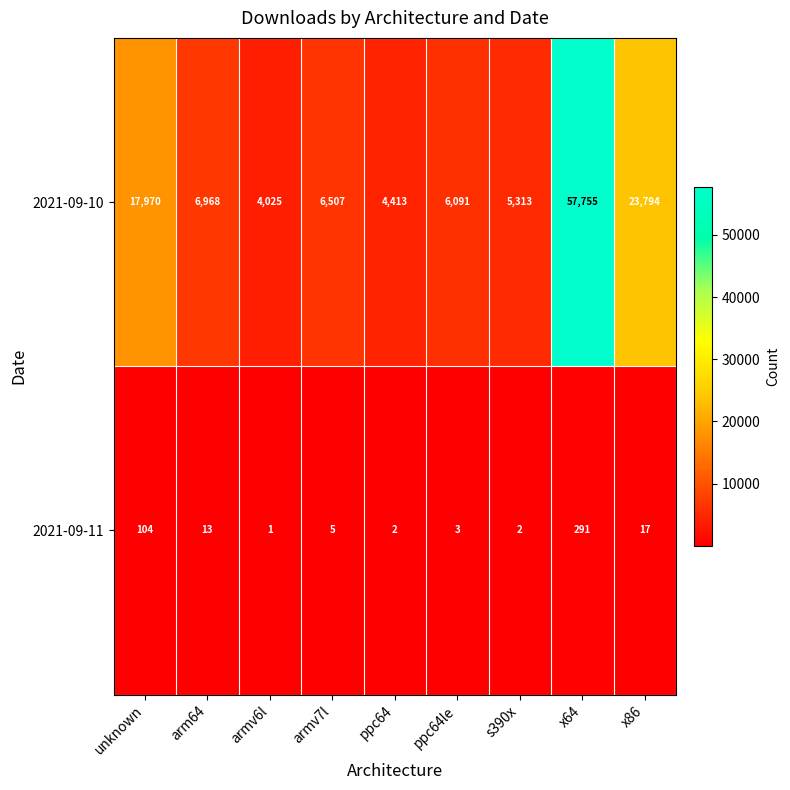

At which label does 2021-09-10 first exceed 6507?

unknown